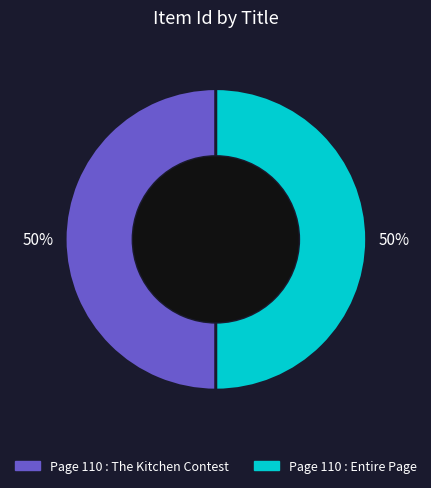

To the nearest percent, what portion does Page 110 : Entire Page represent?

50%